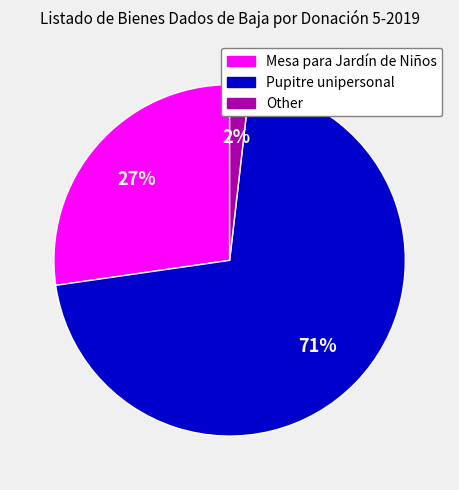

To the nearest percent, what is the combined percentage of Pupitre unipersonal and Other?

73%